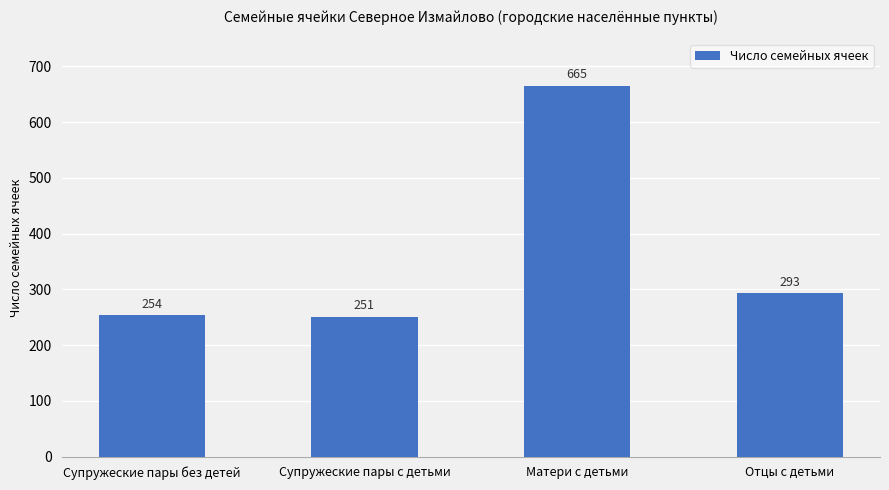

What is the difference between the values at Матери с детьми and Супружеские пары без детей?

411